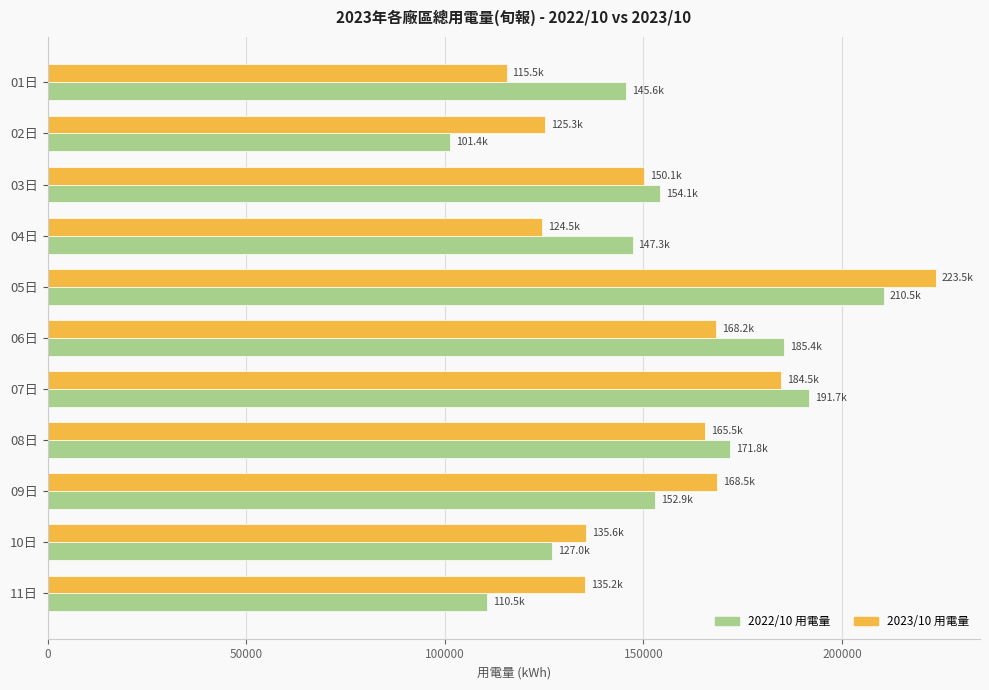

What value does the 2023/10 用電量 series have at 05日?

223541.0